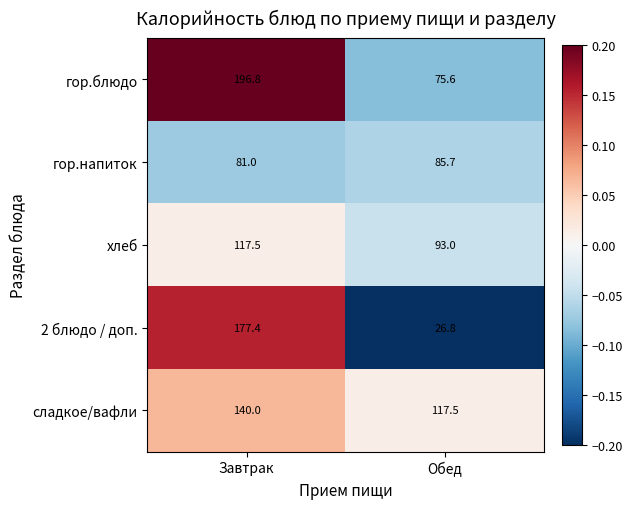

Which series has the largest total across all categories?

гор.блюдо